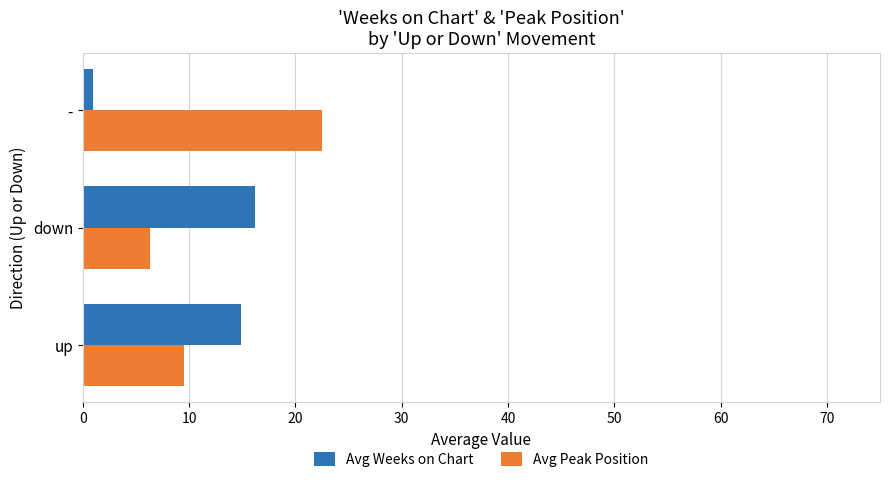

At which label is Avg Peak Position closest to 14?

up